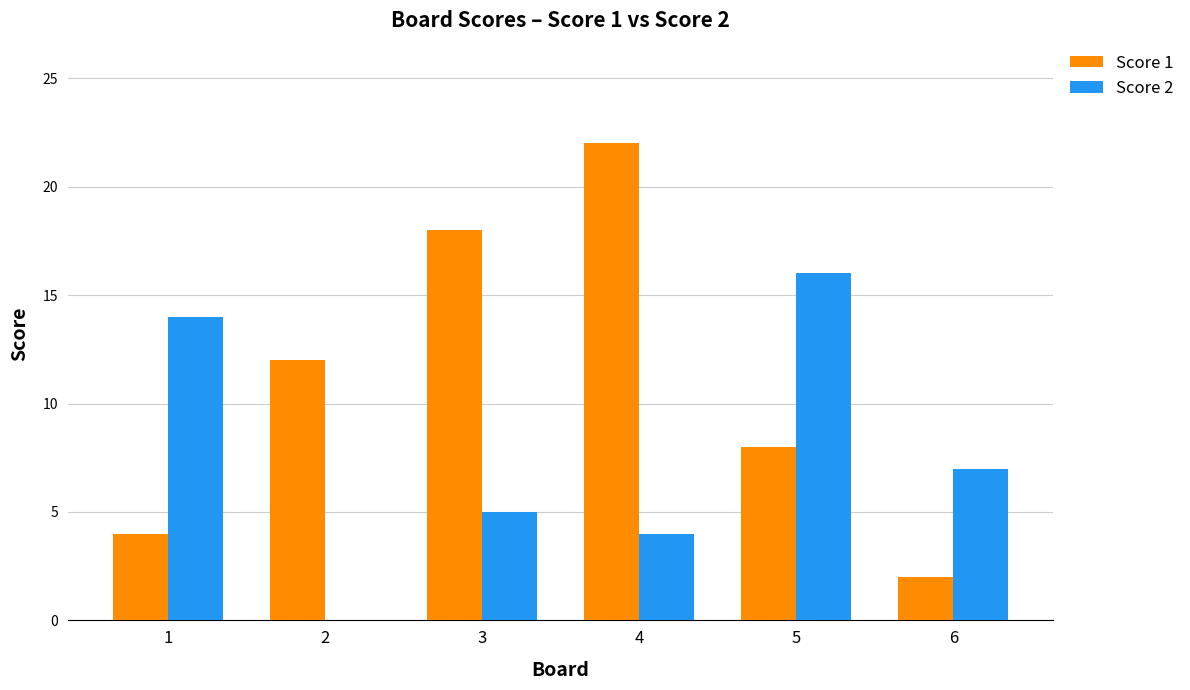

Reading left to right, extract all data points from this chart.

Score 1: 4	12	18	22	8	2
Score 2: 14	0	5	4	16	7